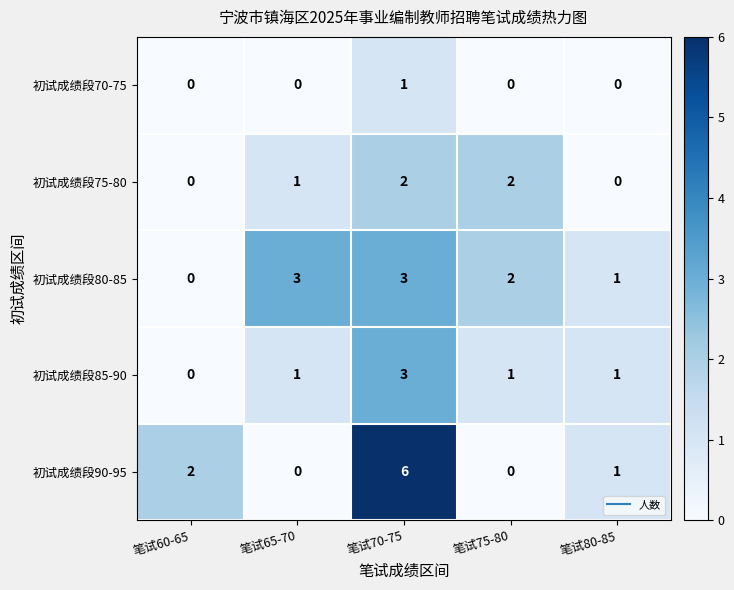

Count the 初试成绩段85-90 values in the range 1 to 2.

3